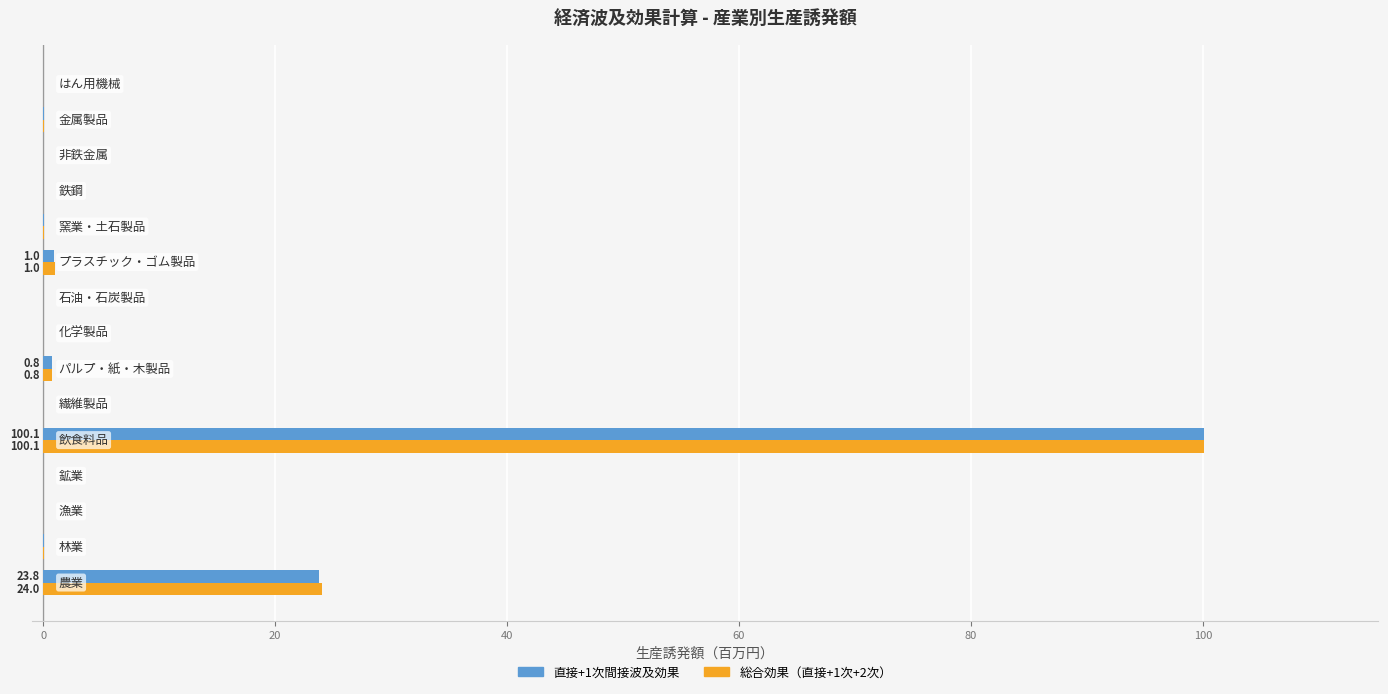

What is the highest value of the 総合効果（直接+1次+2次） series?

100.1